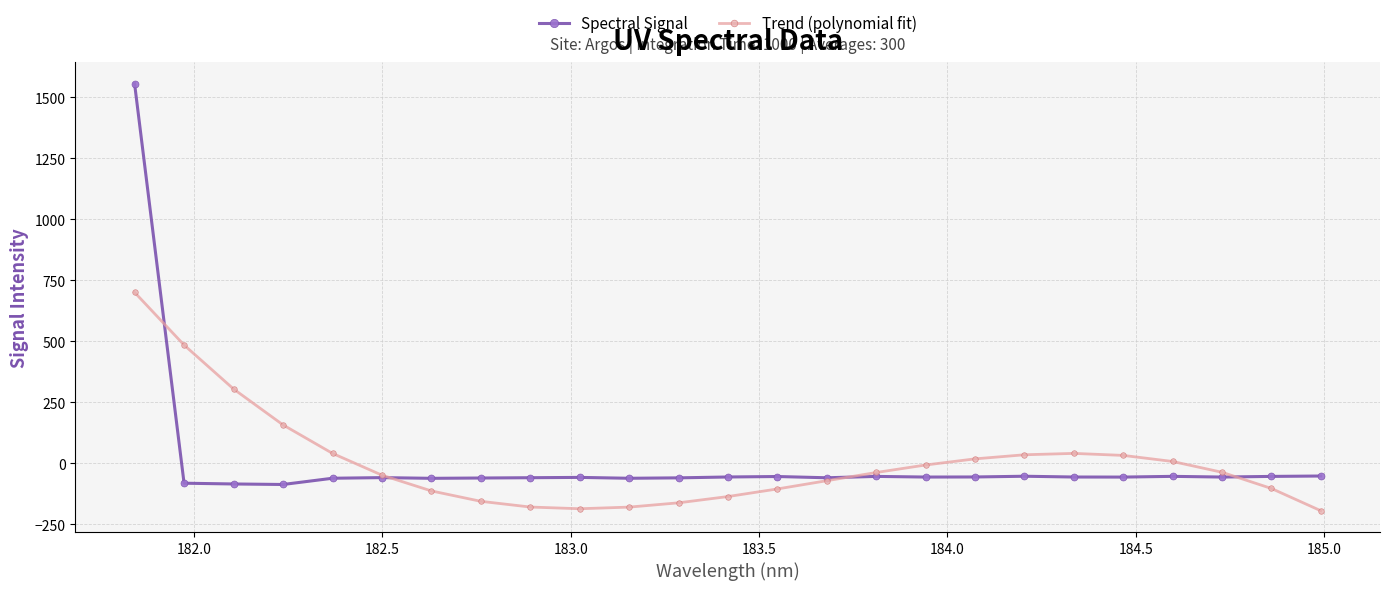

What is the sum of all Trend (polynomial fit) values?

84.3